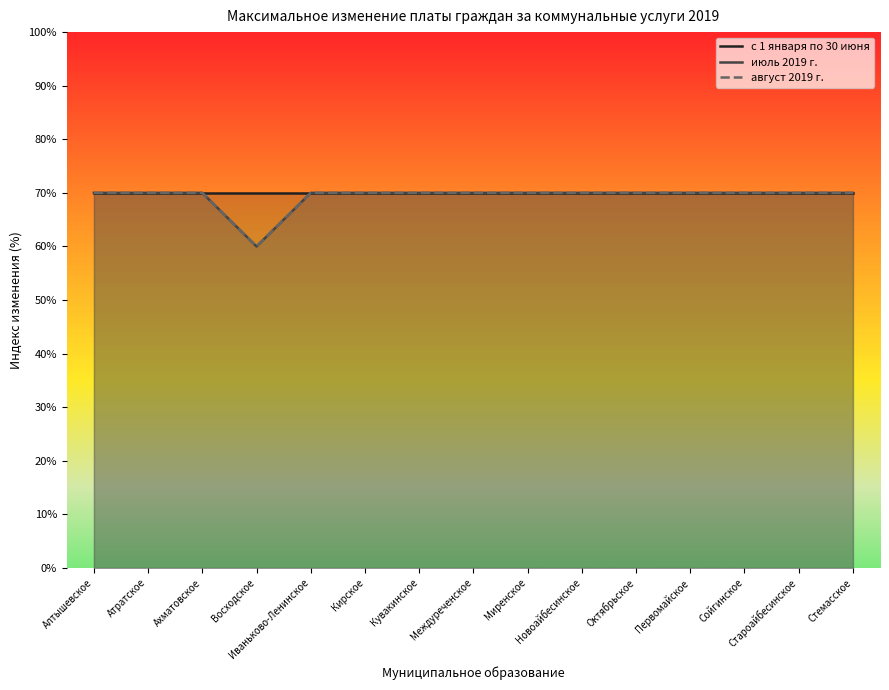

Does the chart have visible grid lines?

No